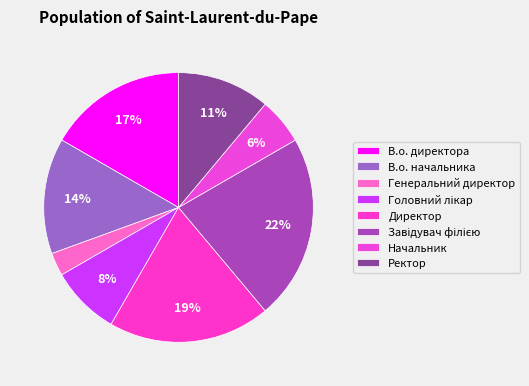

Combined, what portion of the pie is Завідувач філією and В.о. начальника?

36.1%